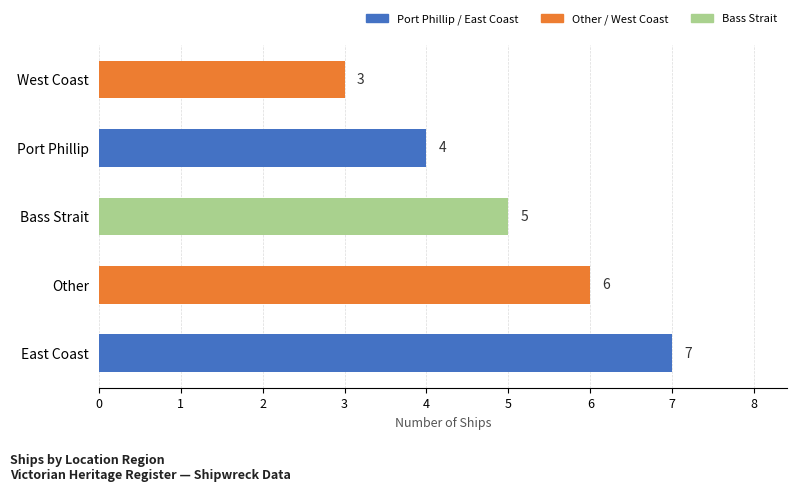

Count the number of data series in this chart.

1